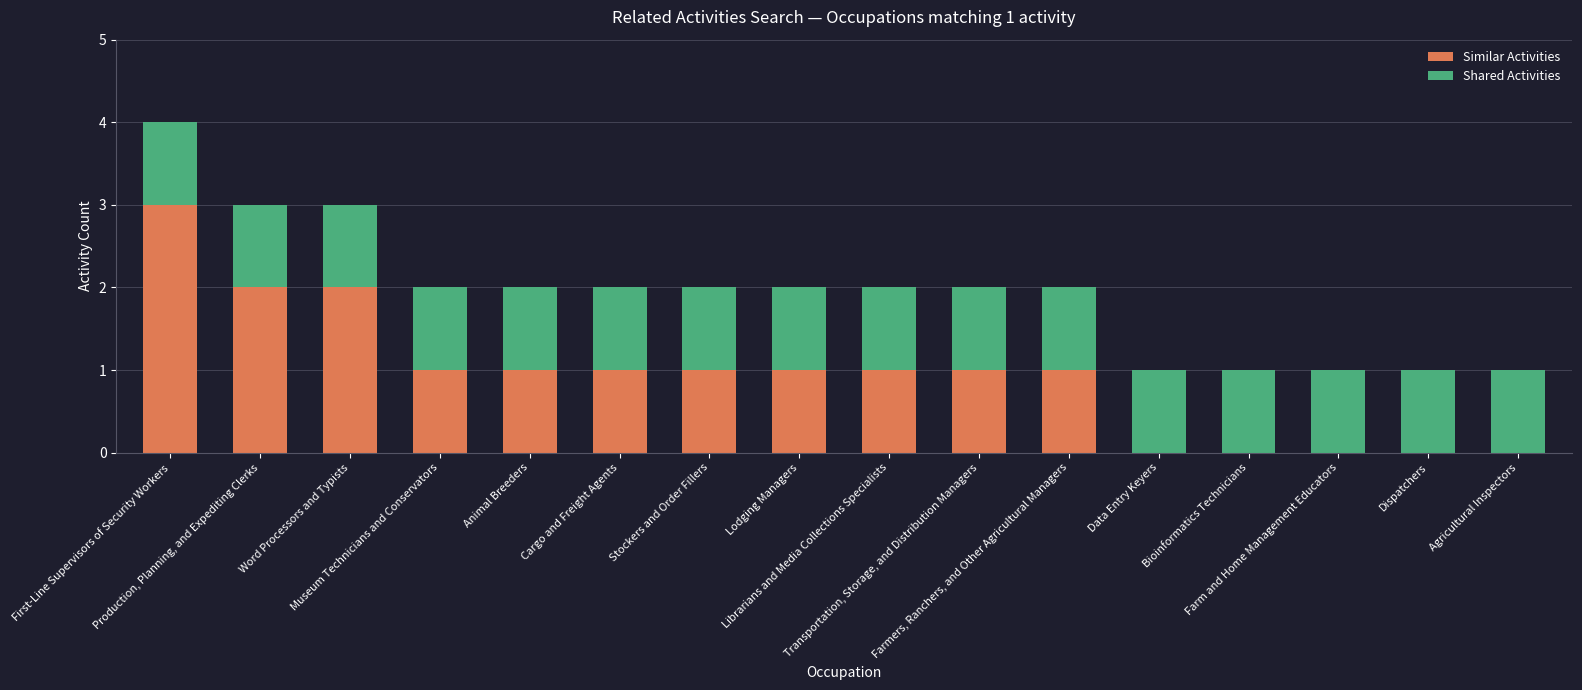

Does the chart contain stacked bars?

Yes